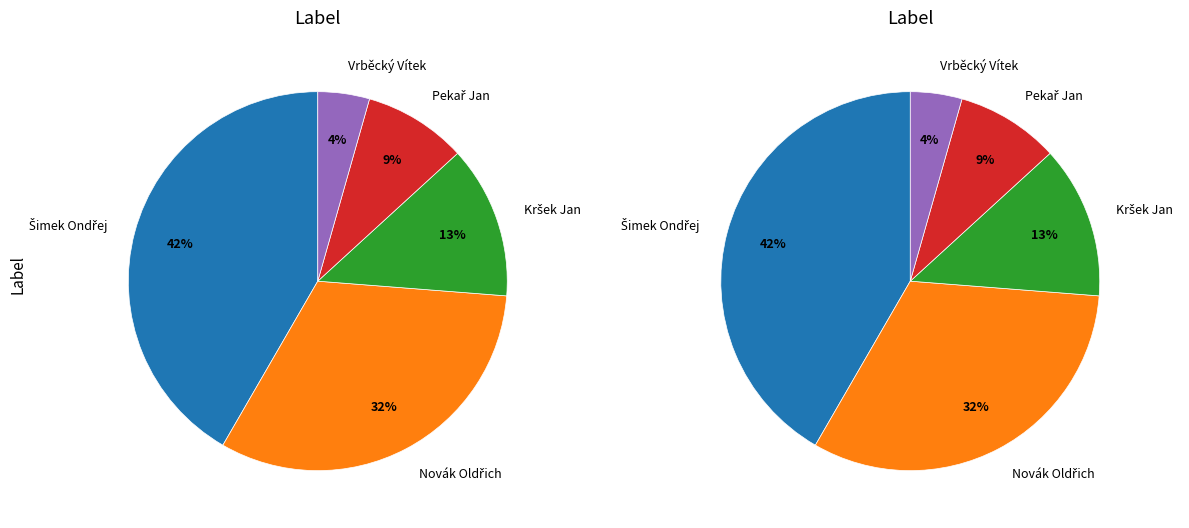

True or false: Vrběcký Vítek accounts for 4% of the total.

True